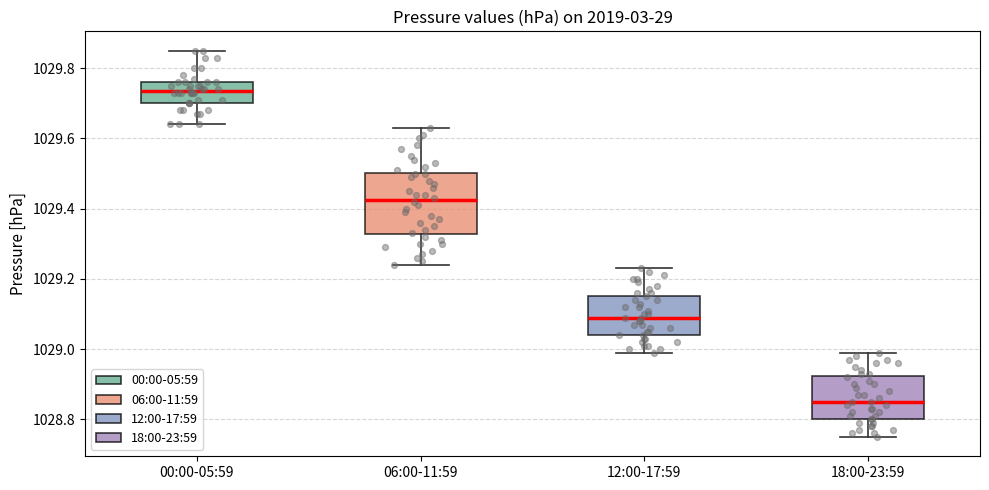

Which box is the tallest, from its lower edge to its upper edge?

06:00-11:59